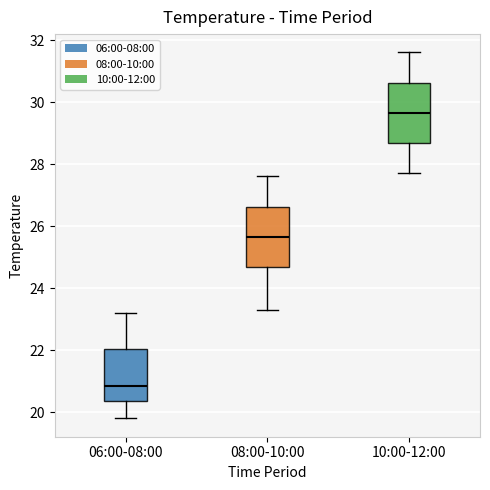

Reading left to right, read every box against the y-axis: the position of its median line, the range the box covers, and the ends of its whiskers. The values are not printed on the chart, so give them approximately, as read against the axis.

06:00-08:00: median 20.8, box 20.4 to 22.0, whiskers 19.8 to 23.2
08:00-10:00: median 25.6, box 24.6 to 26.6, whiskers 23.4 to 27.6
10:00-12:00: median 29.6, box 28.6 to 30.6, whiskers 27.8 to 31.6